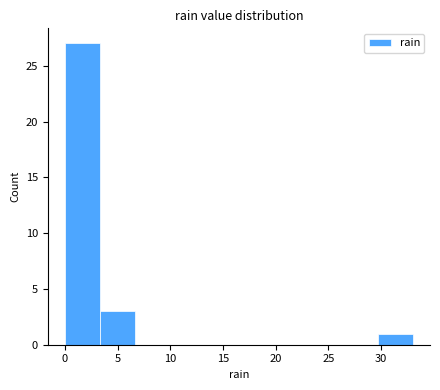

Reading left to right, list every bar in this chart as the range it spans on the x-axis followed by its height. Neither the bar edges nor the heights are printed on the chart, so give them approximately, as read against the axes.

0.0 to 3.3: 27
3.3 to 6.6: 3
6.6 to 9.9: 0
9.9 to 13.2: 0
13.2 to 16.5: 0
16.5 to 19.8: 0
19.8 to 23.1: 0
23.1 to 26.4: 0
26.4 to 29.7: 0
29.7 to 33.0: 1